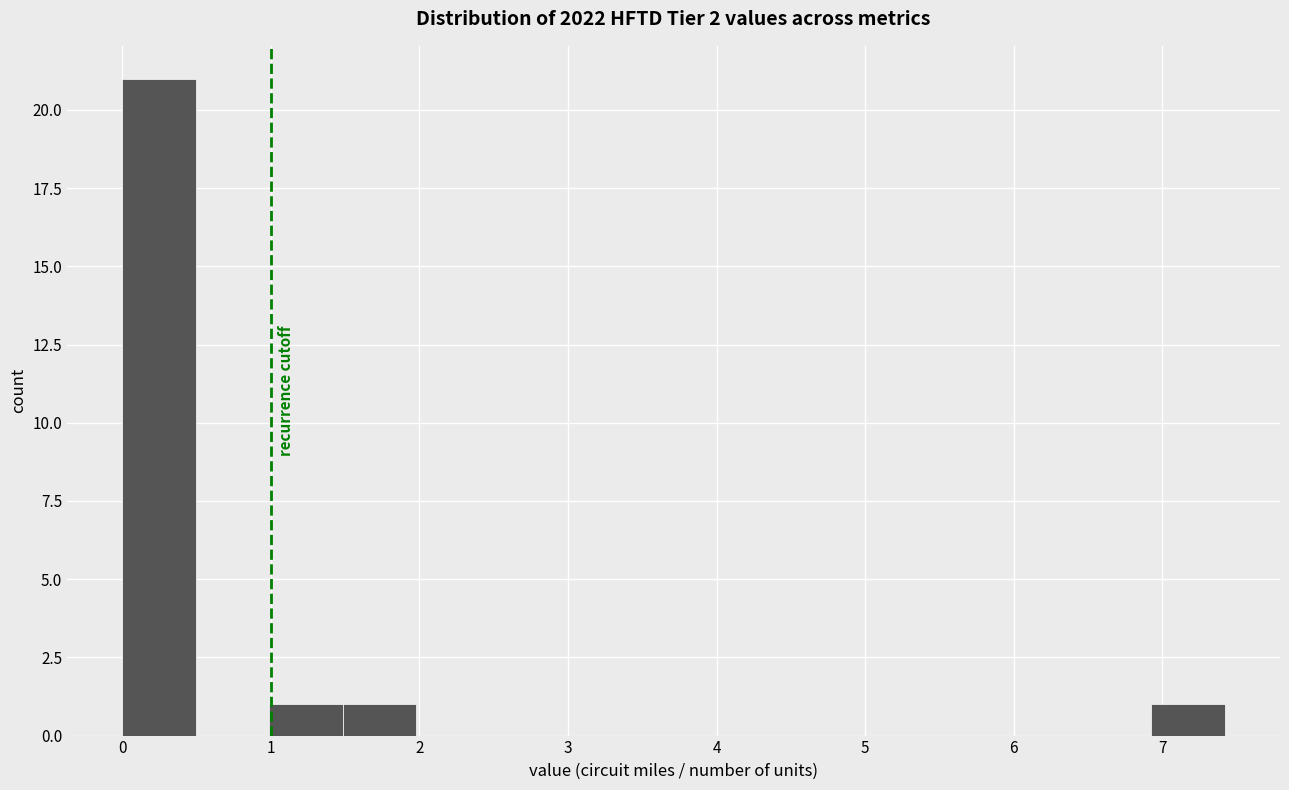

Reading left to right, transcribe this chart: for each bar, give the range it covers on the x-axis and its height. Neither the bar edges nor the heights are printed on the chart, so give them approximately, as read against the axes.

0.0 to 0.5: 21
0.5 to 1.0: 0
1.0 to 1.5: 1
1.5 to 2.0: 1
2.0 to 2.5: 0
2.5 to 3.0: 0
3.0 to 3.5: 0
3.5 to 4.0: 0
4.0 to 4.5: 0
4.5 to 4.9: 0
4.9 to 5.4: 0
5.4 to 5.9: 0
5.9 to 6.4: 0
6.4 to 6.9: 0
6.9 to 7.4: 1